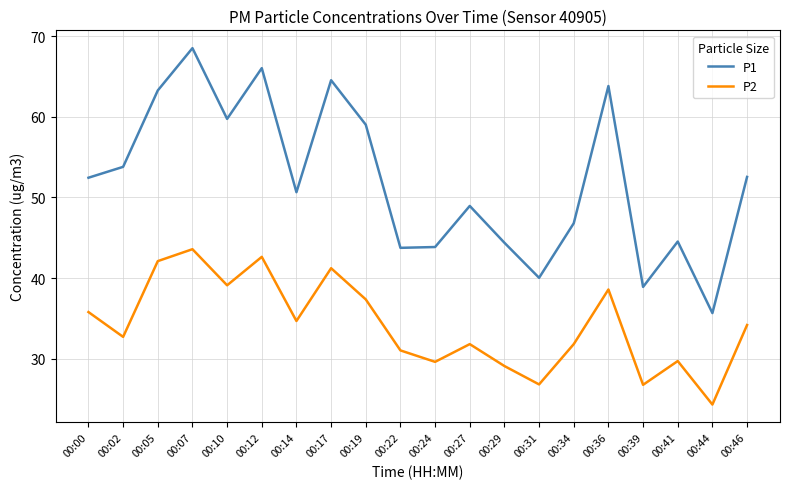

What is the total value across all series at 00:19?

96.4